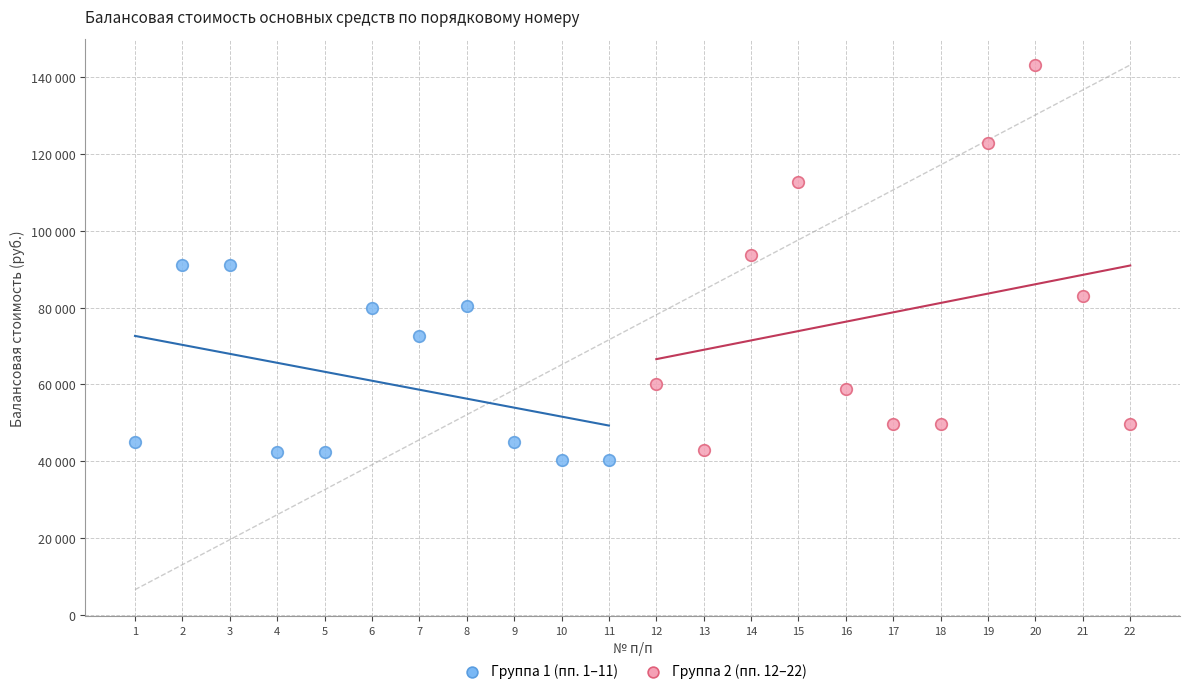

Which series reaches the maximum Y coordinate?

Группа 2 (пп. 12–22)